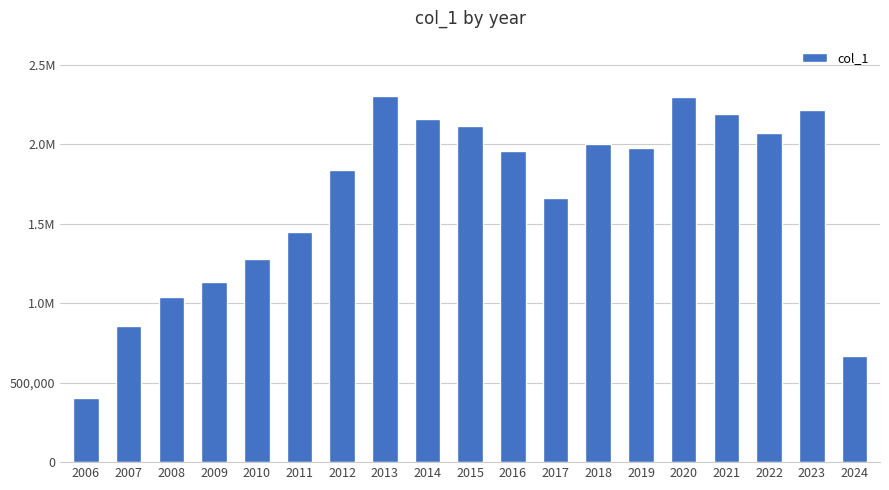

What is the difference between the values at 2012 and 2016?

121174.8